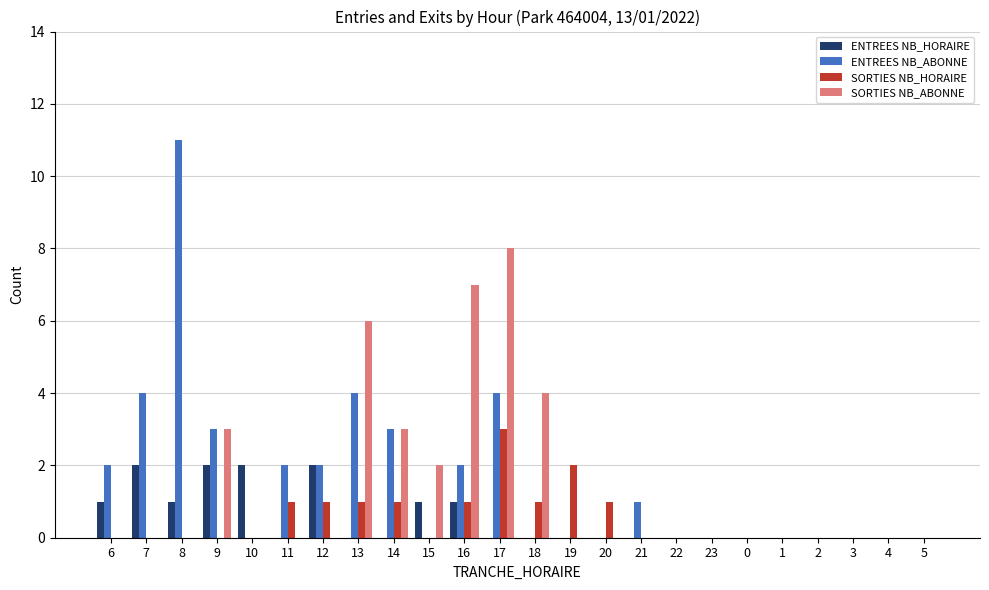

Is the value of ENTREES NB_ABONNE at 7 greater than the value of ENTREES NB_HORAIRE at 21?

Yes